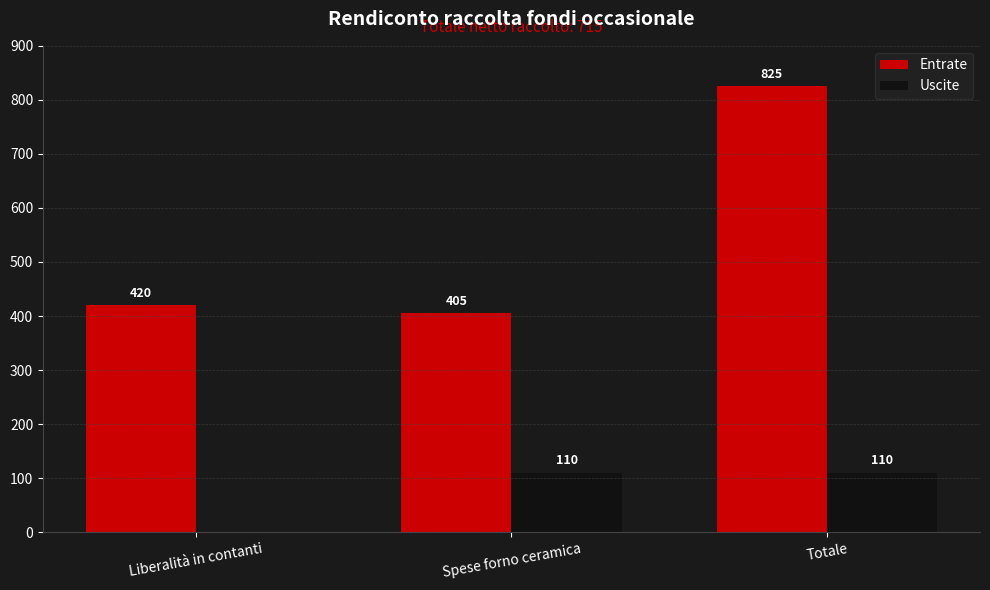

What is the highest value of the Uscite series?

110